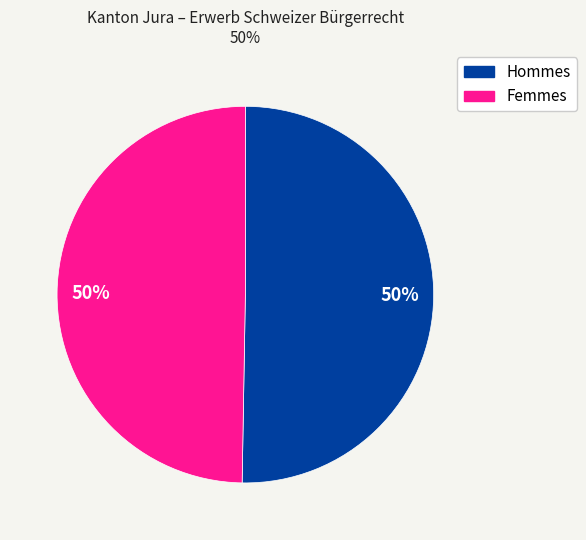

To the nearest percent, what is the average slice percentage?

50%